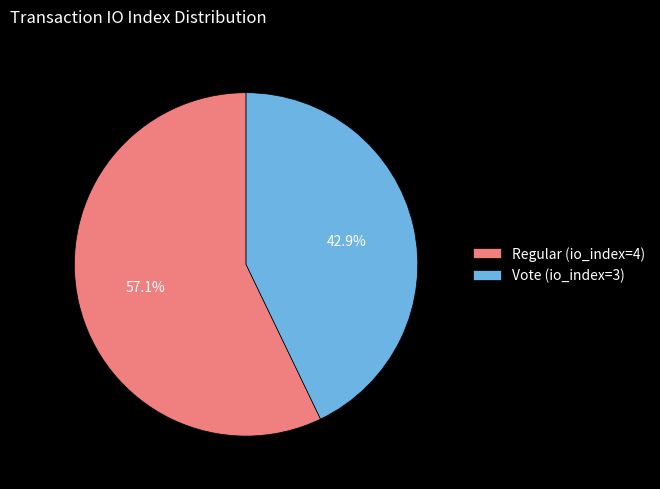

To the nearest percent, what is the difference between the largest and smallest slice percentages?

14%